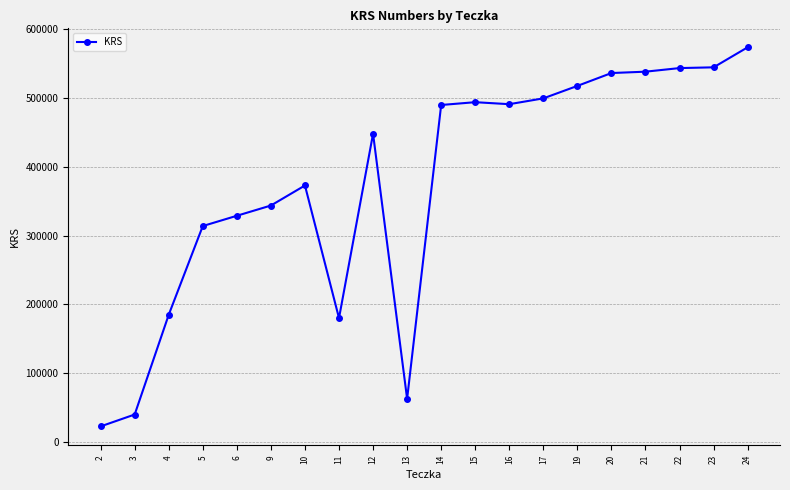

What is the maximum value shown in the chart?

573876